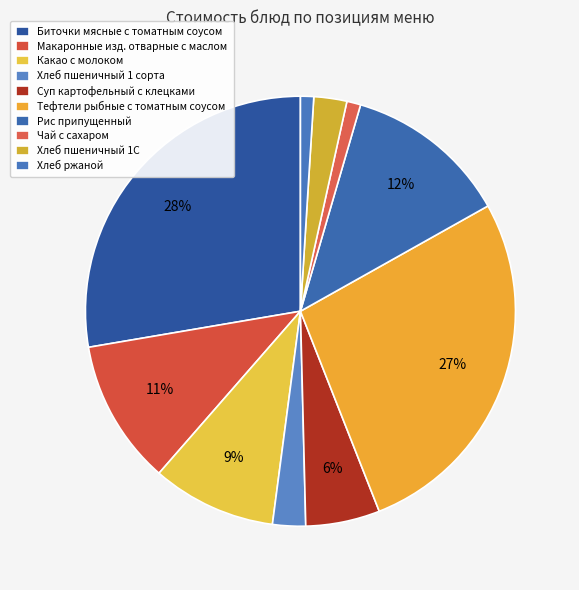

To the nearest percent, what is the difference between the largest and smallest slice percentages?

27%